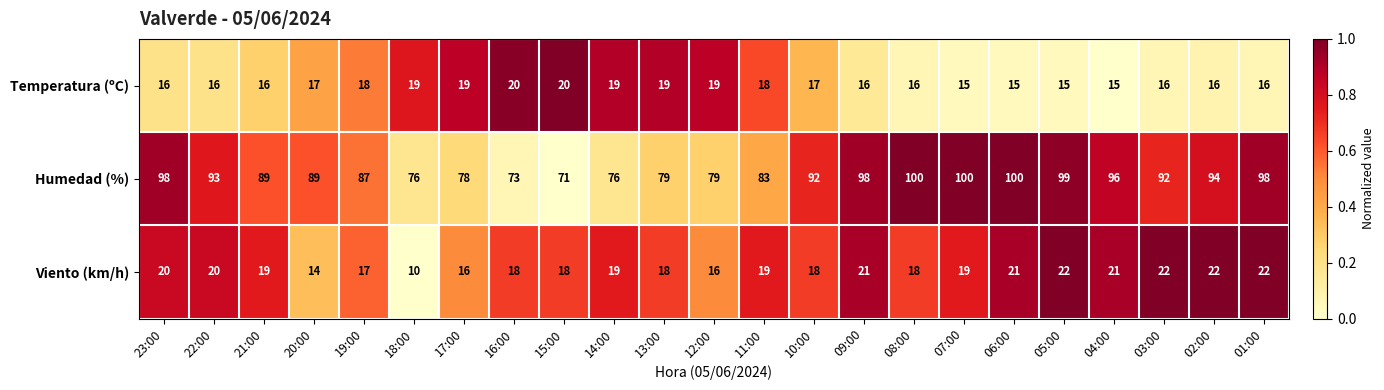

What is the difference between the maximum and minimum values in the Humedad (%) series?

29